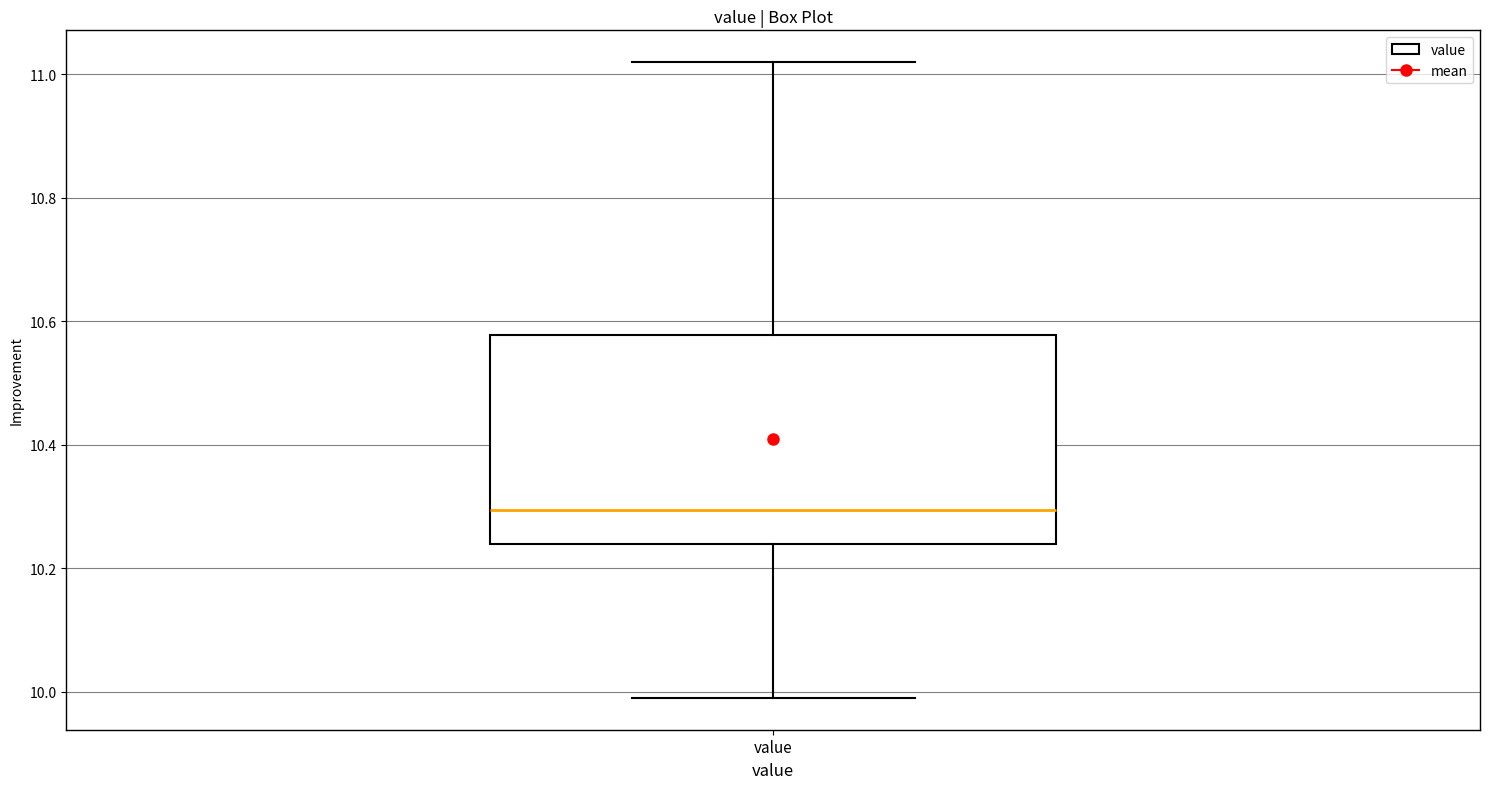

Transcribe this box plot: give where the median line is, the range the box spans, and where the two whiskers end, as read against the y-axis. The values are not printed on the chart, so give them approximately, as read against the axis.

median 10.30, box 10.24 to 10.58, whiskers 10.00 to 11.02